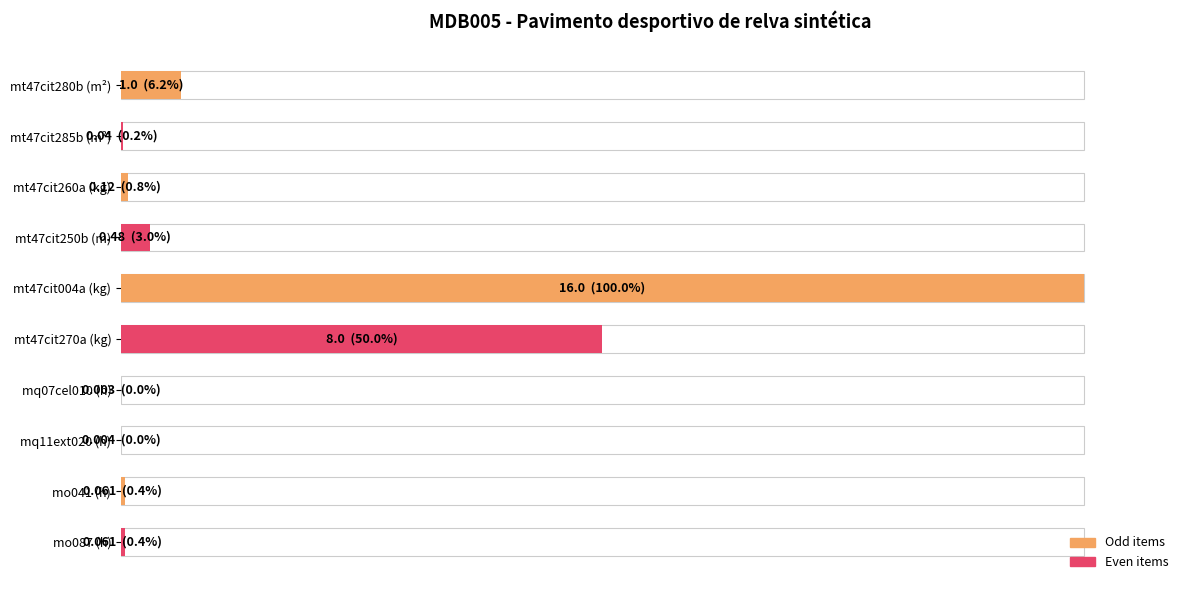

Reading left to right, list all the values displayed in this chart.

6.2	0.2	0.8	3.0	100.0	50.0	0.0	0.0	0.4	0.4